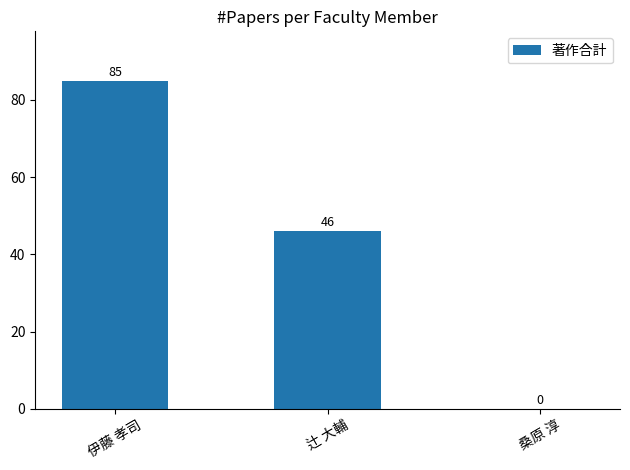

Reading right to left, transcribe all the data shown in this chart.

0	46	85